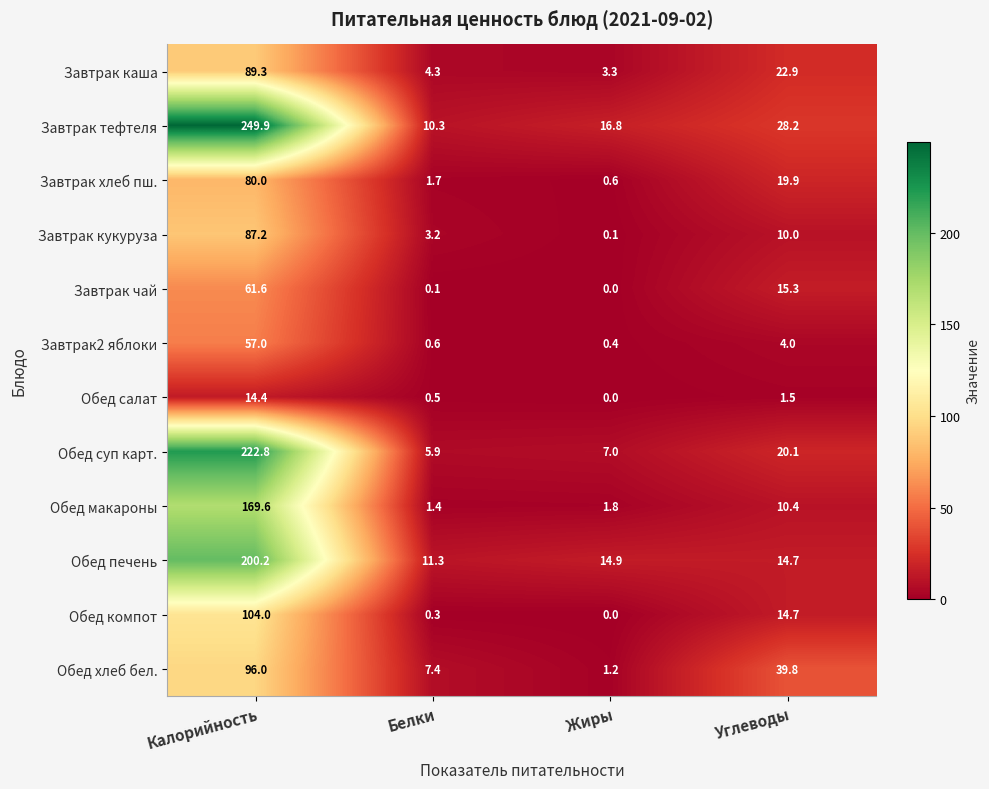

Which series has the widest spread of values?

Завтрак тефтеля